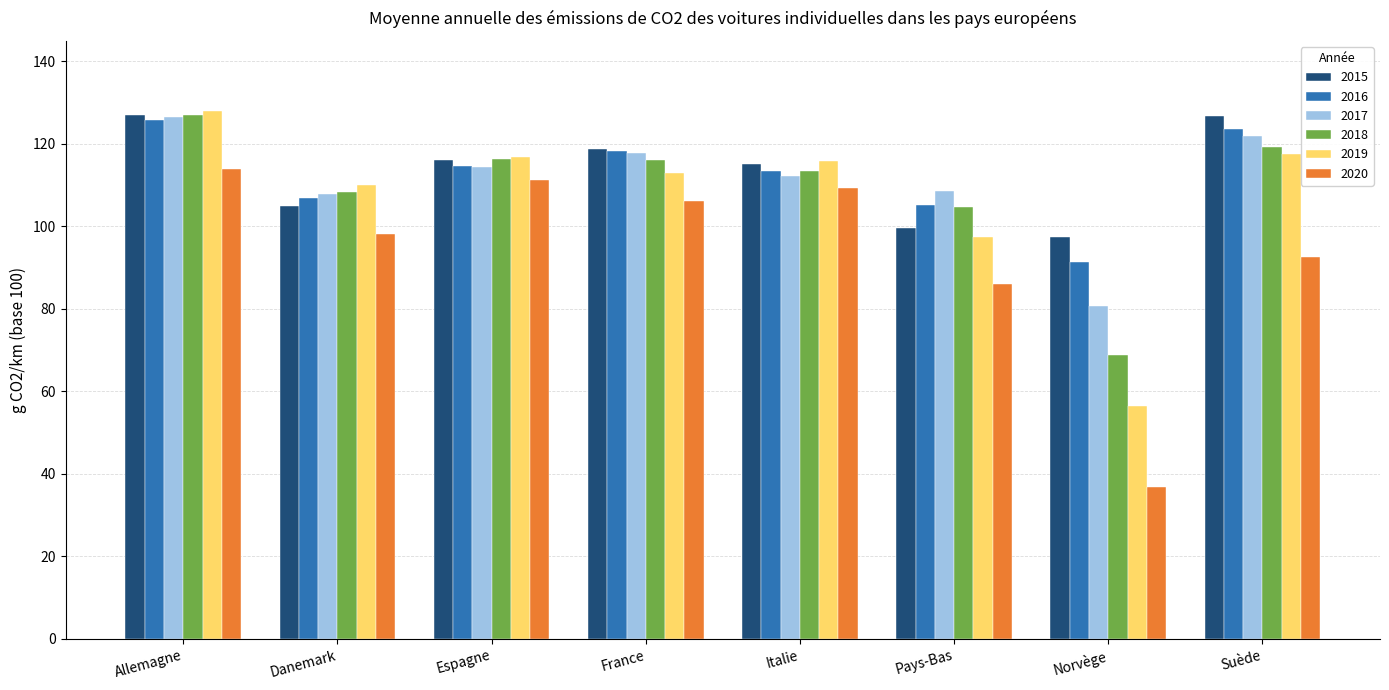

How many values in the 2018 series exceed 115?

4